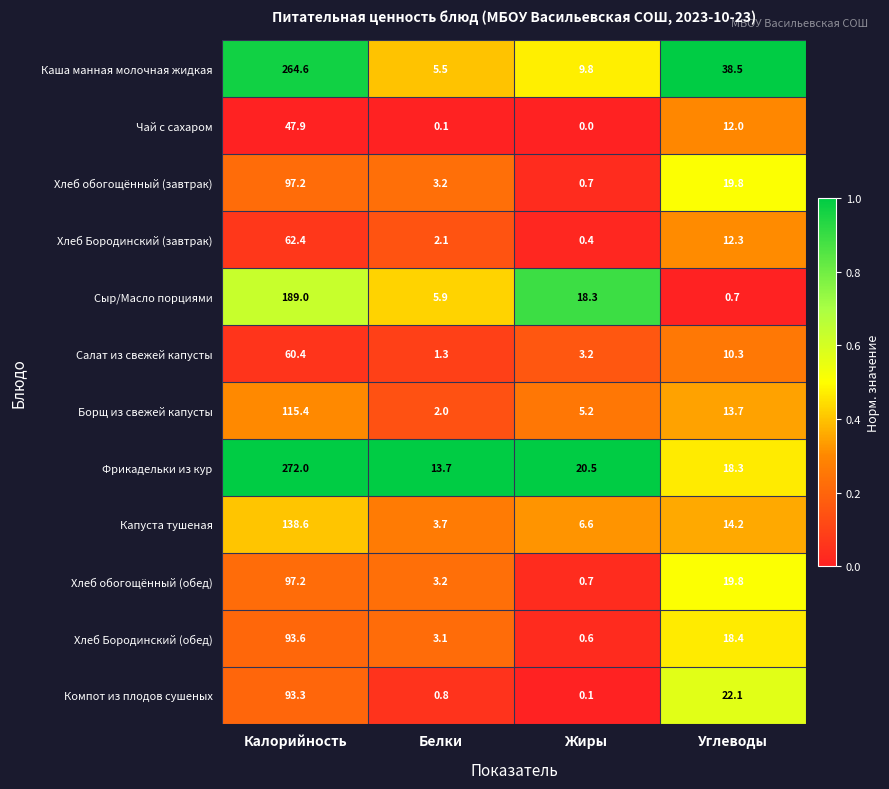

How many values in the Фрикадельки из кур series exceed 20?

2